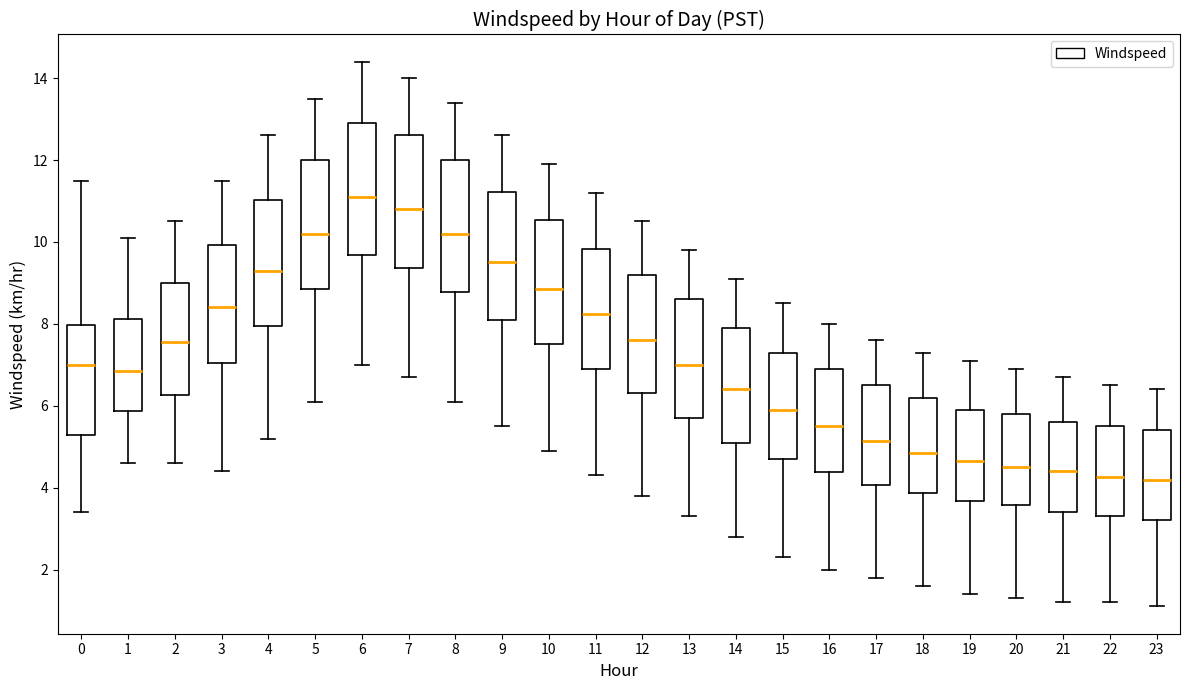

Reading left to right, transcribe this box plot: for each box, give where its median line is, the range the box spans, and where its two whiskers end, as read against the y-axis. The values are not printed on the chart, so give them approximately, as read against the axis.

0: median 7.0, box 5.2 to 8.0, whiskers 3.4 to 11.6
1: median 6.8, box 5.8 to 8.2, whiskers 4.6 to 10.2
2: median 7.6, box 6.2 to 9.0, whiskers 4.6 to 10.6
3: median 8.4, box 7.0 to 10.0, whiskers 4.4 to 11.6
4: median 9.4, box 8.0 to 11.0, whiskers 5.2 to 12.6
5: median 10.2, box 8.8 to 12.0, whiskers 6.2 to 13.6
6: median 11.2, box 9.6 to 13.0, whiskers 7.0 to 14.4
7: median 10.8, box 9.4 to 12.6, whiskers 6.8 to 14.0
8: median 10.2, box 8.8 to 12.0, whiskers 6.2 to 13.4
9: median 9.6, box 8.2 to 11.2, whiskers 5.6 to 12.6
10: median 8.8, box 7.6 to 10.6, whiskers 5.0 to 12.0
11: median 8.2, box 7.0 to 9.8, whiskers 4.4 to 11.2
12: median 7.6, box 6.4 to 9.2, whiskers 3.8 to 10.6
13: median 7.0, box 5.8 to 8.6, whiskers 3.4 to 9.8
14: median 6.4, box 5.2 to 8.0, whiskers 2.8 to 9.2
15: median 6.0, box 4.8 to 7.4, whiskers 2.4 to 8.6
16: median 5.6, box 4.4 to 7.0, whiskers 2.0 to 8.0
17: median 5.2, box 4.0 to 6.6, whiskers 1.8 to 7.6
18: median 4.8, box 3.8 to 6.2, whiskers 1.6 to 7.4
19: median 4.6, box 3.6 to 6.0, whiskers 1.4 to 7.2
20: median 4.6, box 3.6 to 5.8, whiskers 1.4 to 7.0
21: median 4.4, box 3.4 to 5.6, whiskers 1.2 to 6.8
22: median 4.2, box 3.4 to 5.6, whiskers 1.2 to 6.6
23: median 4.2, box 3.2 to 5.4, whiskers 1.2 to 6.4